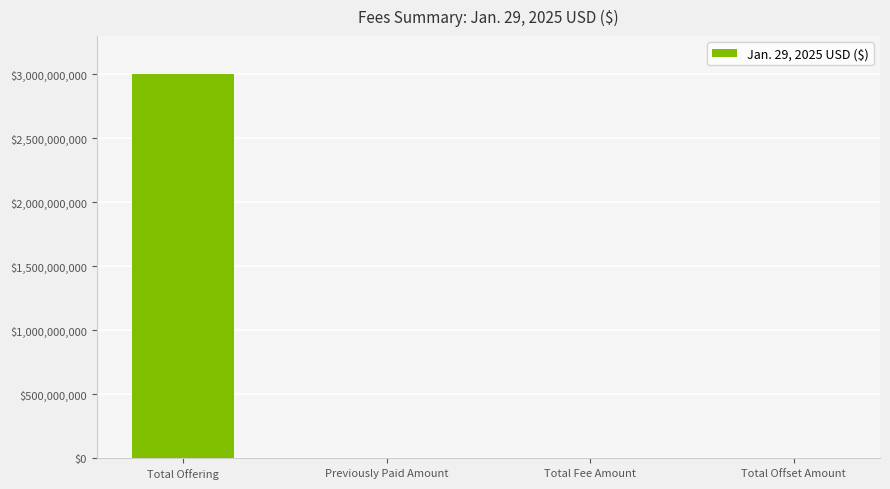

Which category has the highest value across all series?

Total Offering